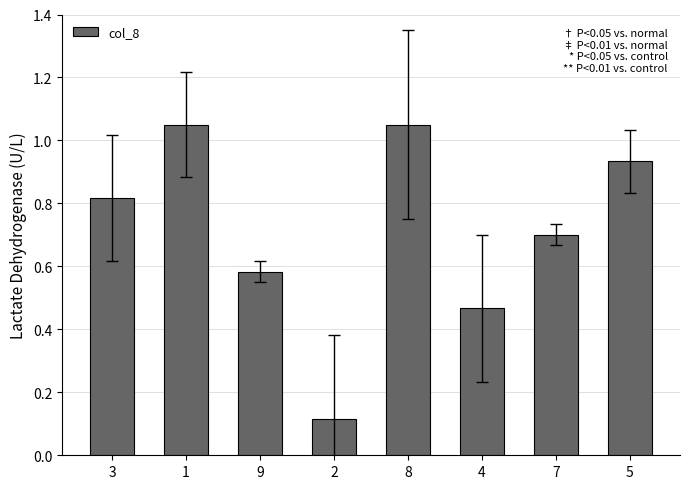

What is the sum of all values?

5.7